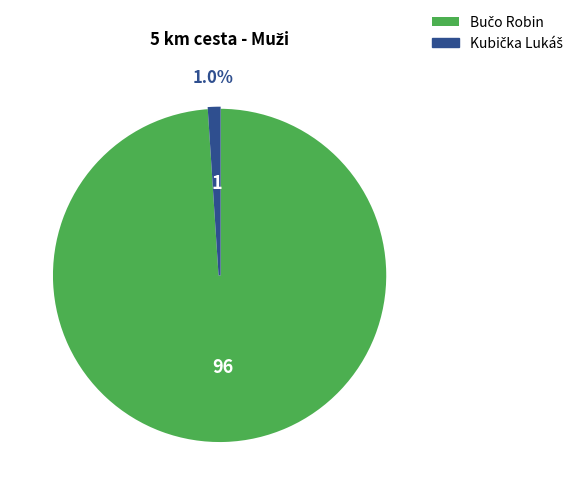

Does any single category account for the majority?

Yes